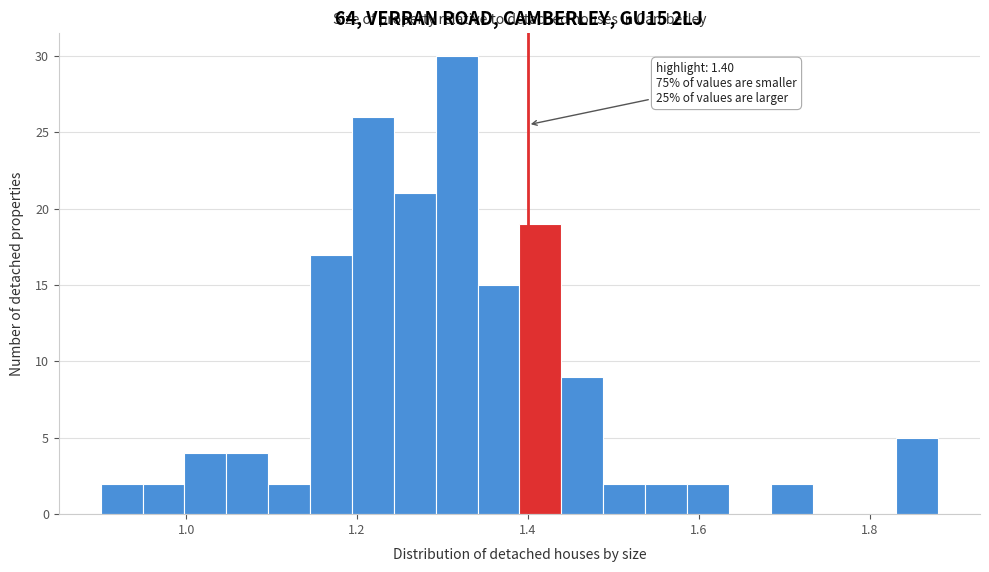

Read against the x-axis, roughly where is the centre of the tallest bar?

1.32